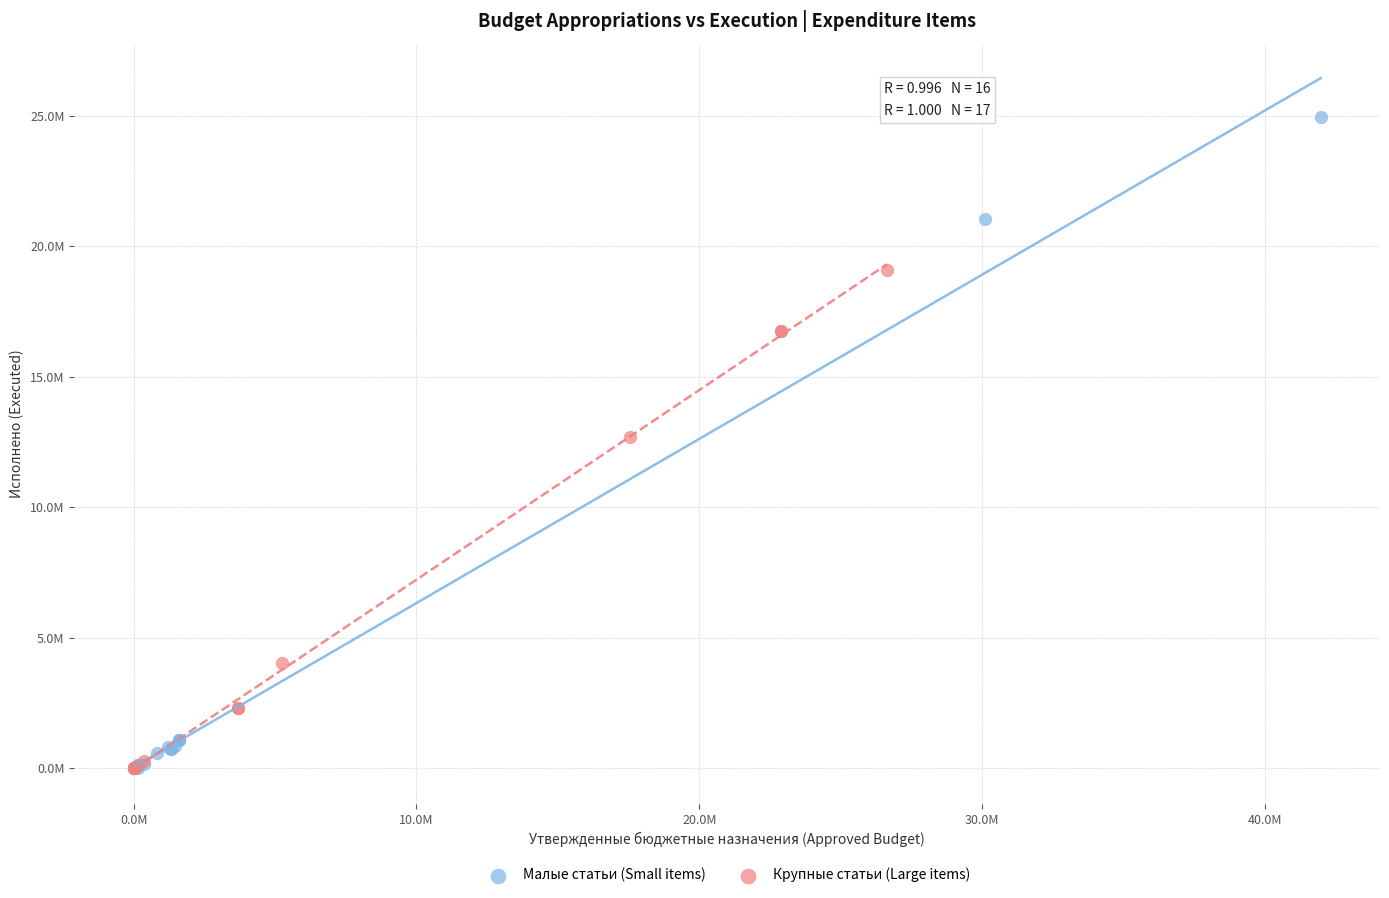

Which series has the largest Y range (max minus min)?

Малые статьи (Small items)